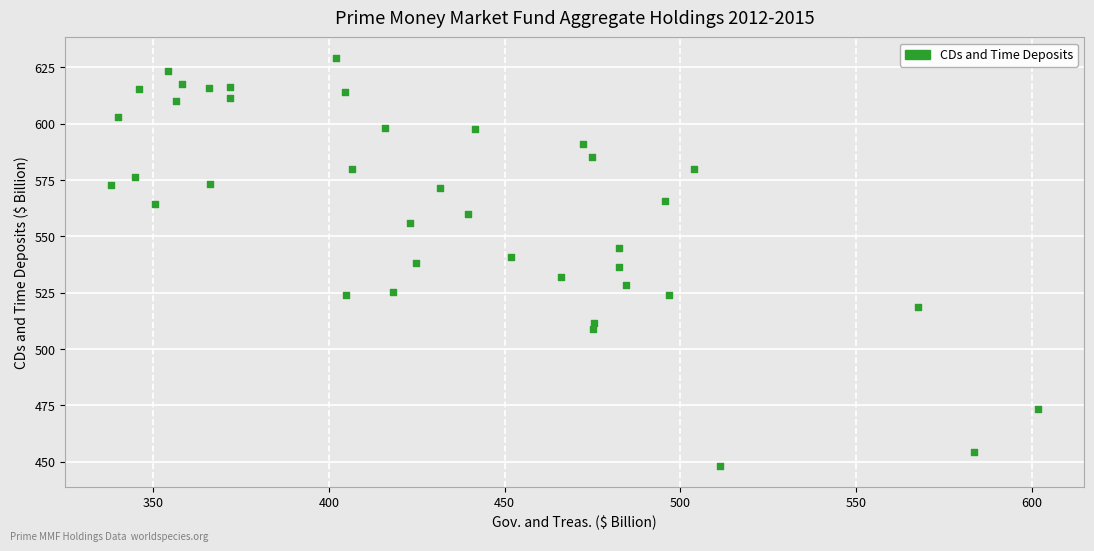

What is the range of X values (max minus min)?

263.5